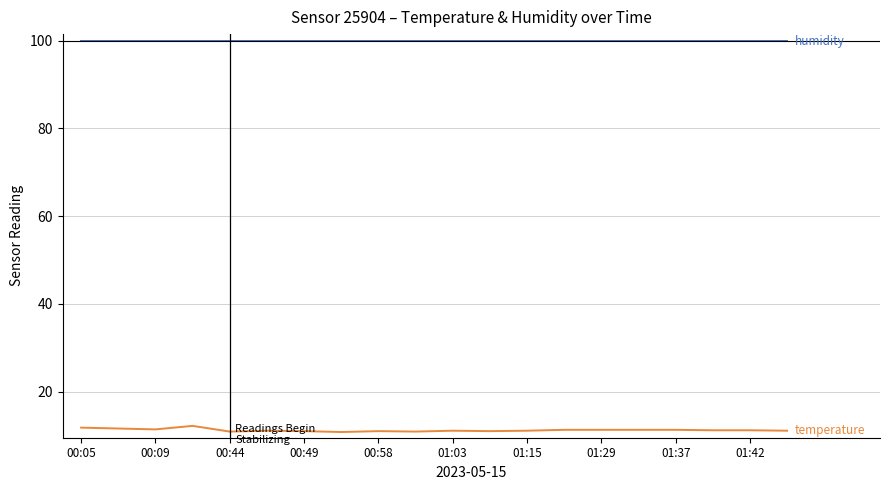

What is the greatest value displayed?

99.9